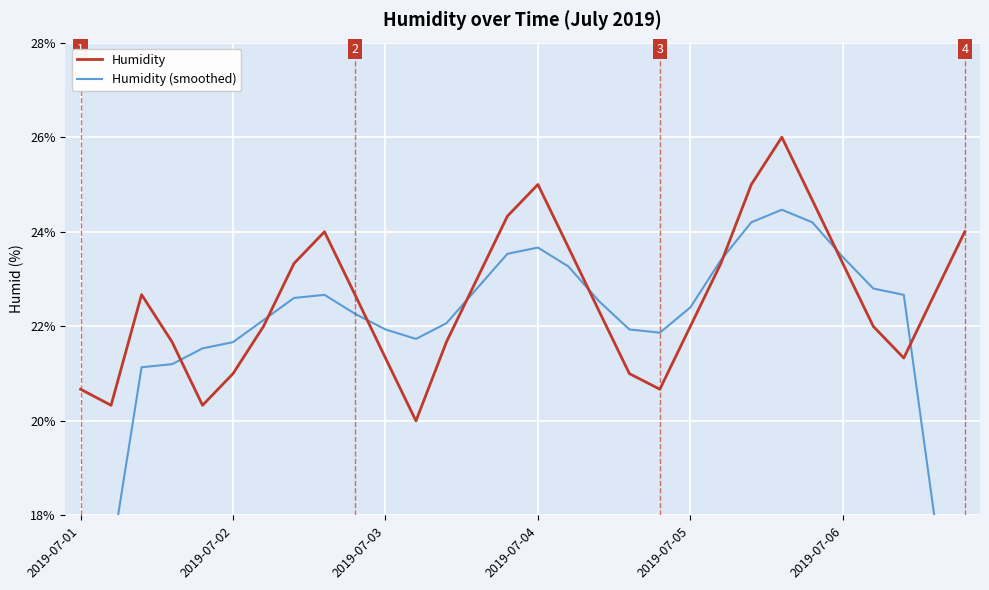

What is the smallest value displayed?

12.7